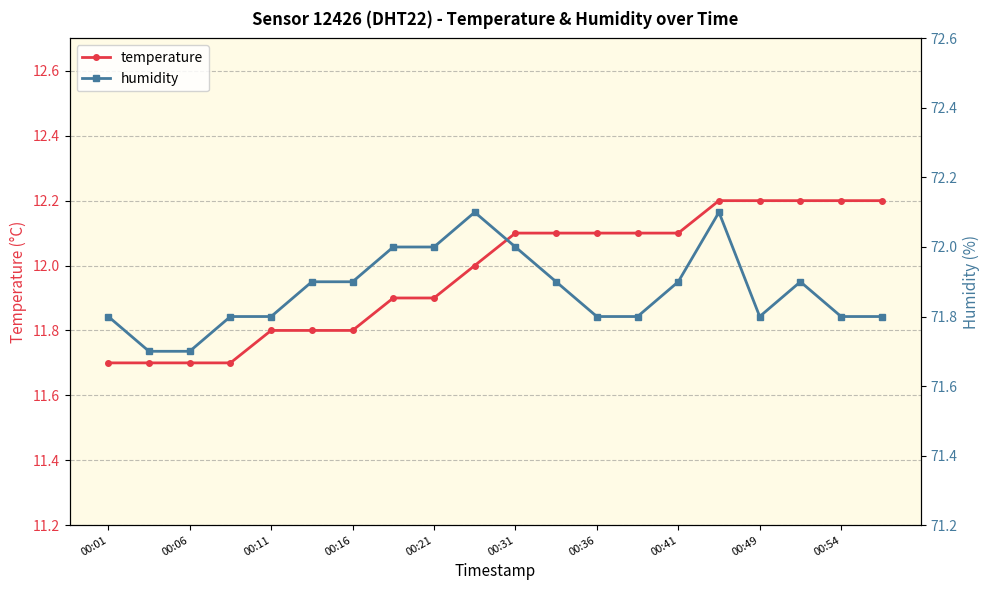

Is it true that temperature equals 12.2 at 00:54?

True